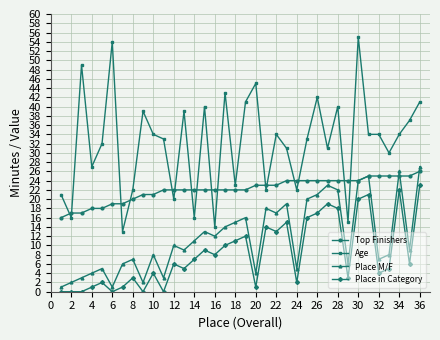

Count the number of data series in this chart.

4